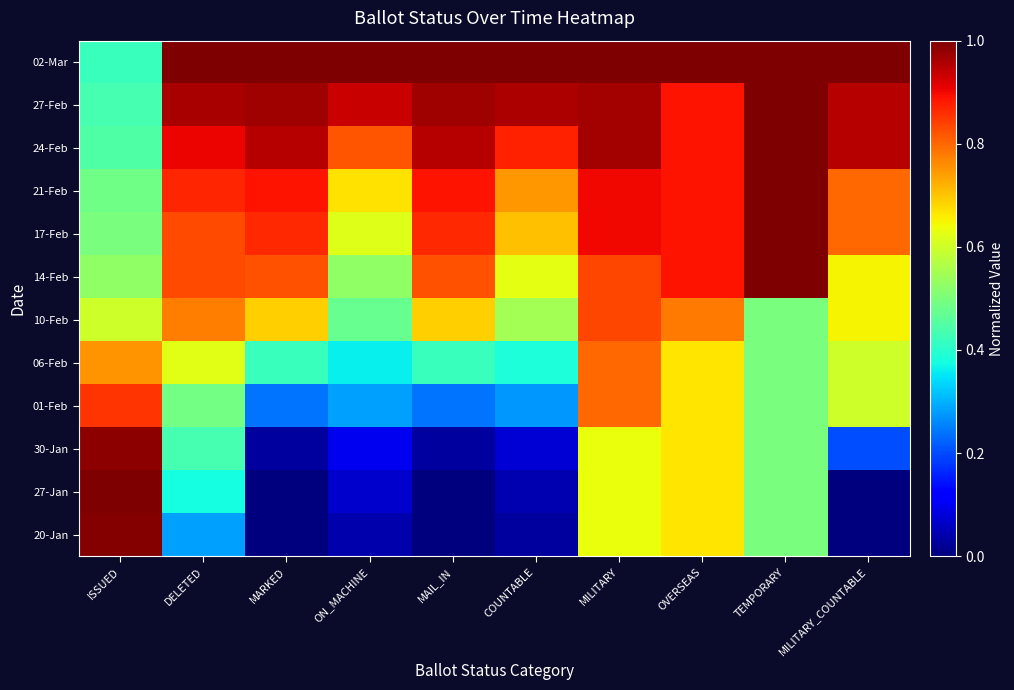

Between MILITARY and OVERSEAS, which is larger?

OVERSEAS